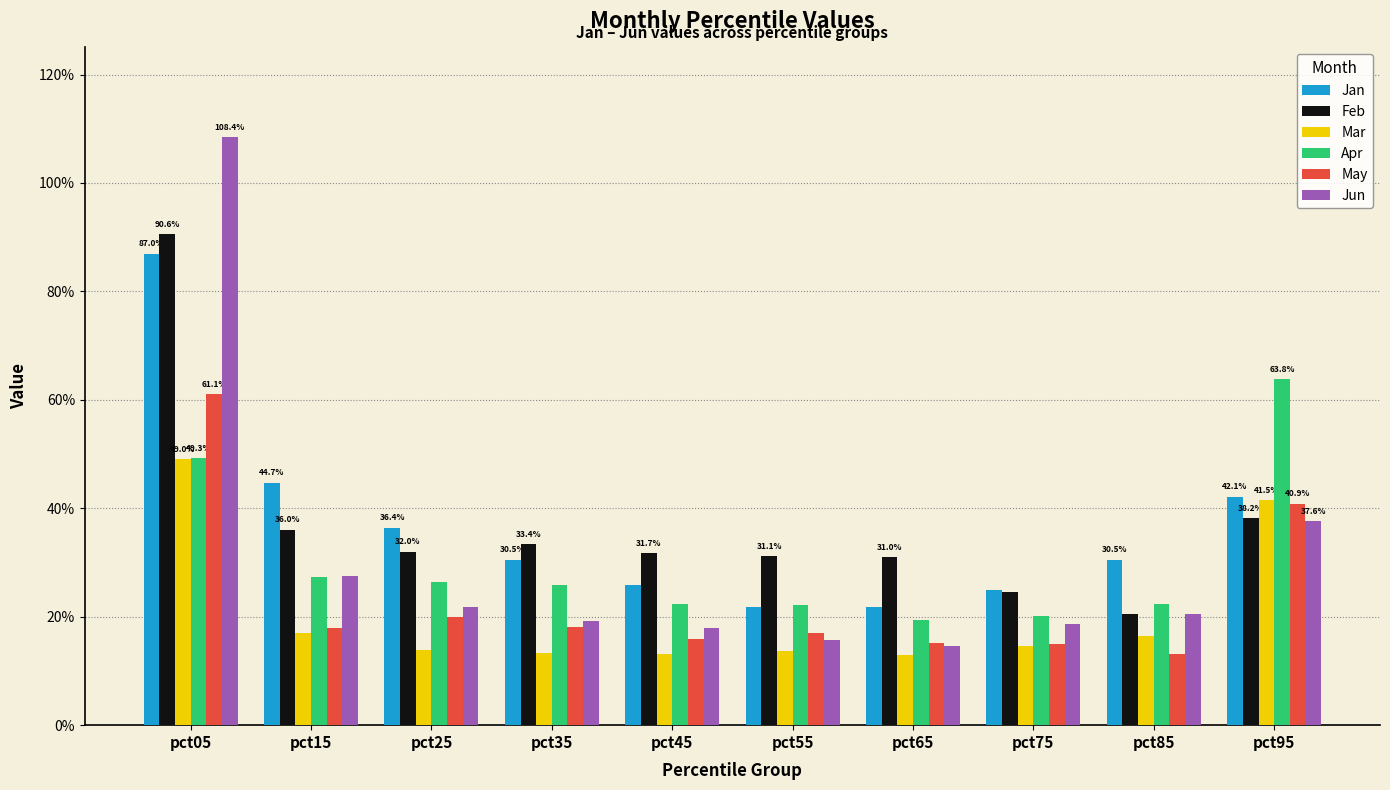

Which series has the widest spread of values?

Jun